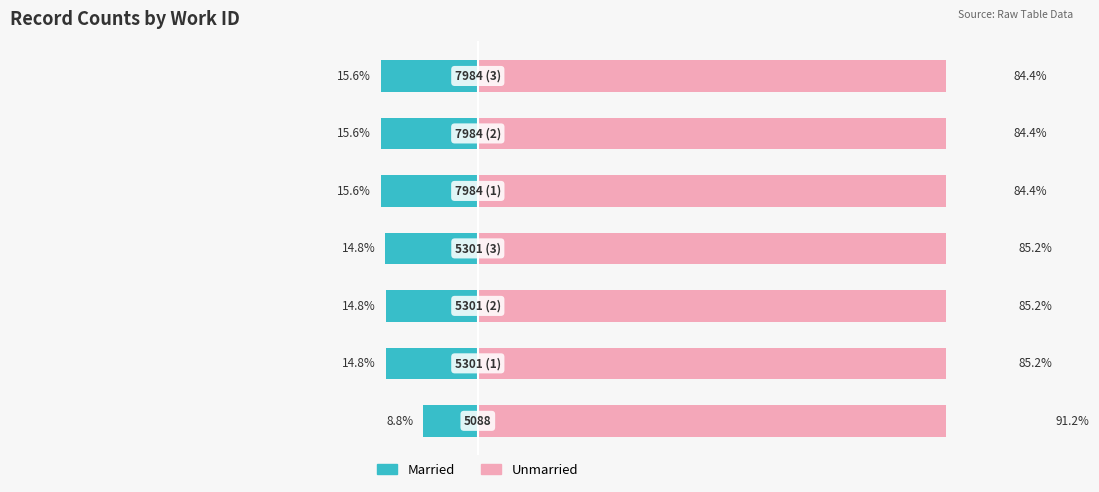

At how many categories does at least one series exceed 87?

1